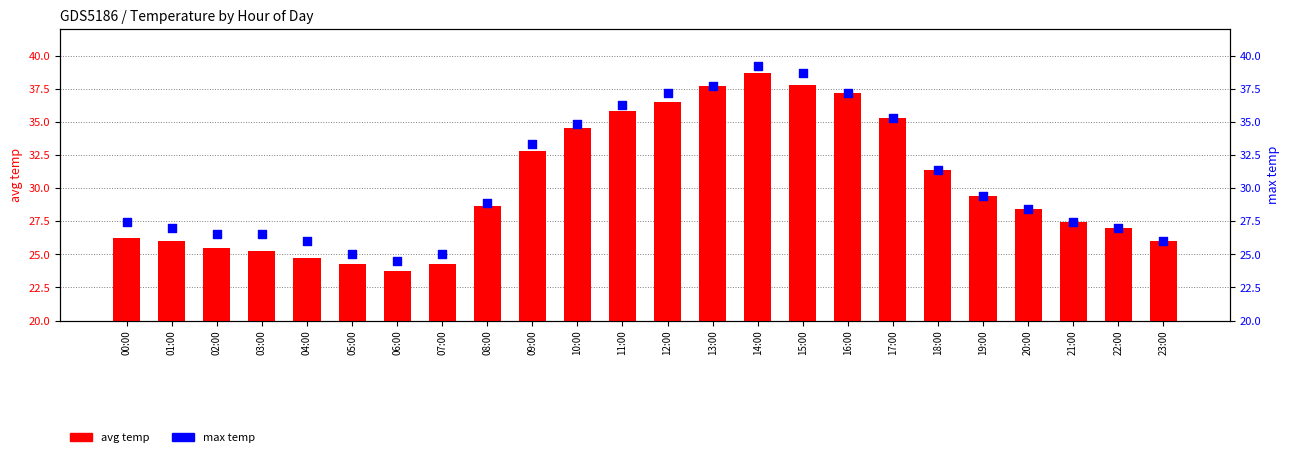

At which category is the sum across all series the highest?

14:00